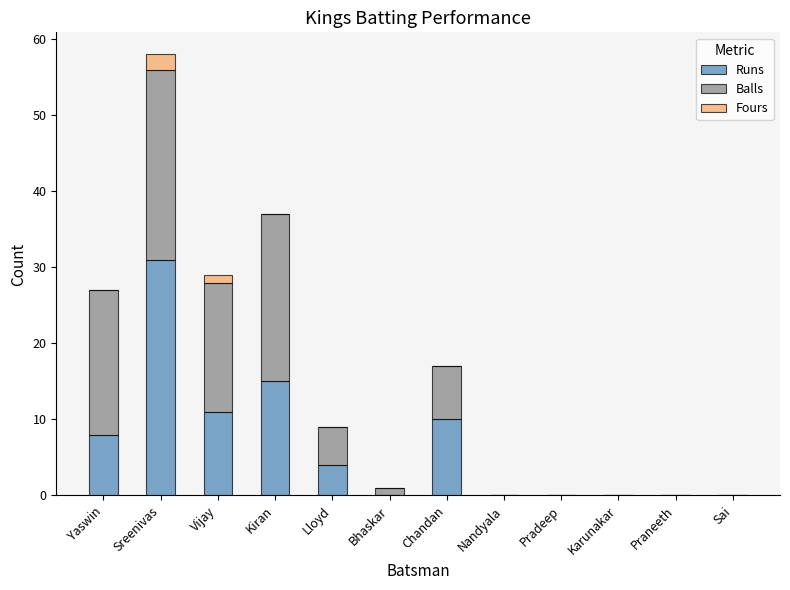

What is the sum of the Runs values at Pradeep and Sreenivas?

31